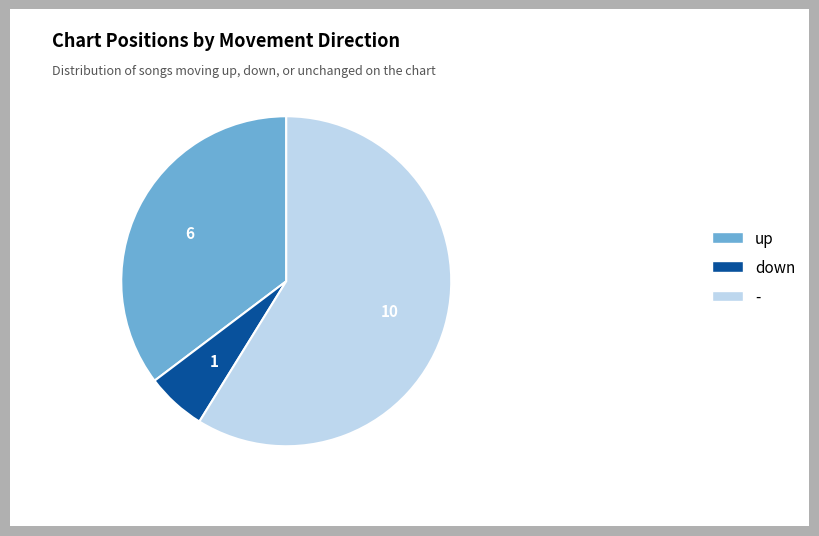

Do up and down together represent more than half of the pie?

No